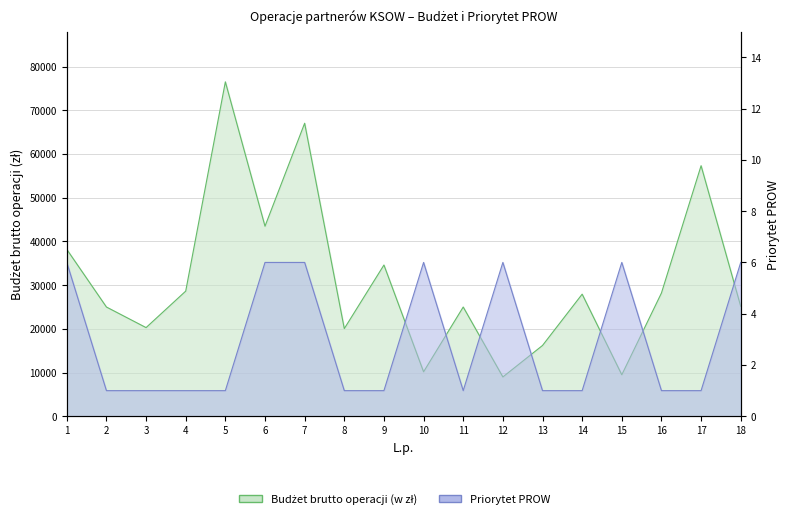

How many interior local valleys does the Priorytet PROW series have?

1